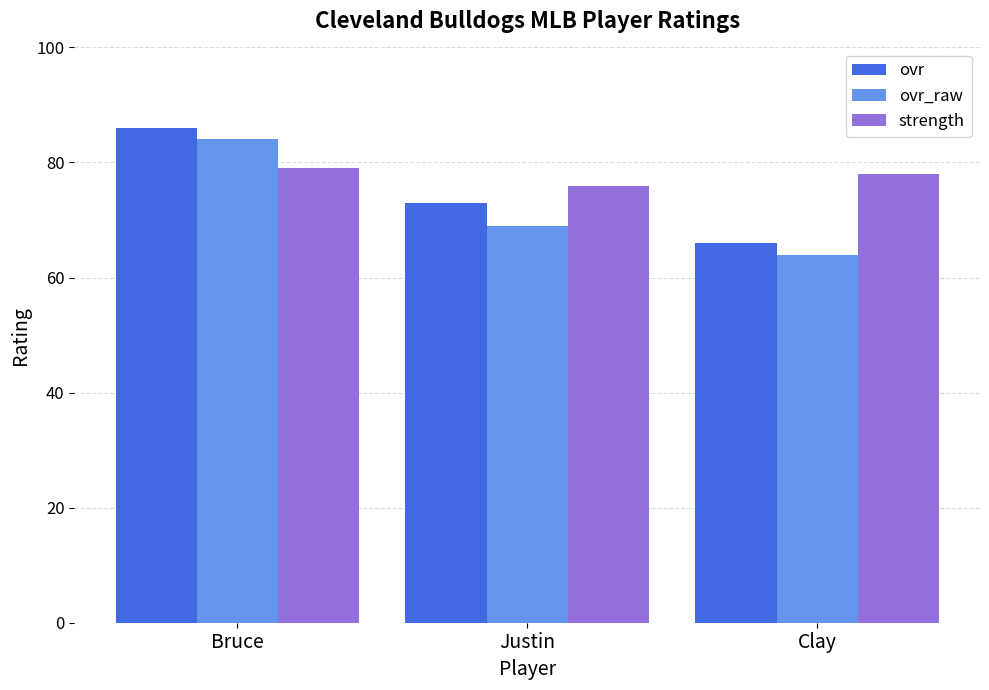

What is the label of the 1st bar from the left?

Bruce